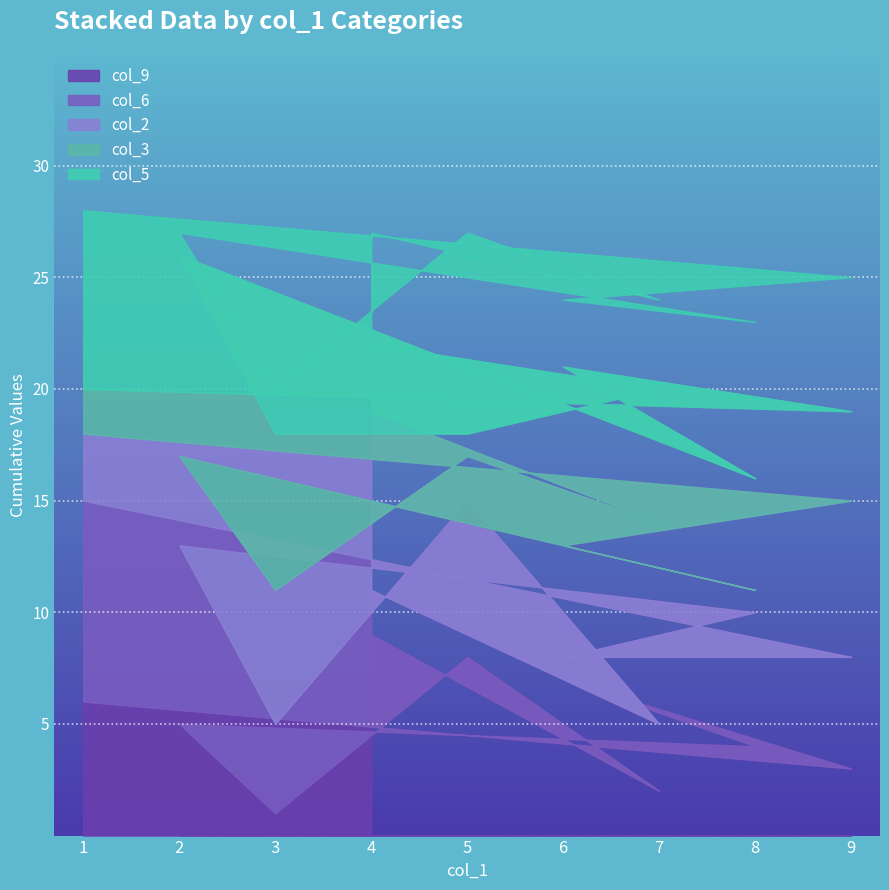

List the labels in order of col_9 value, smallest first.

3, 7, 9, 8, 2, 1, 6, 5, 4